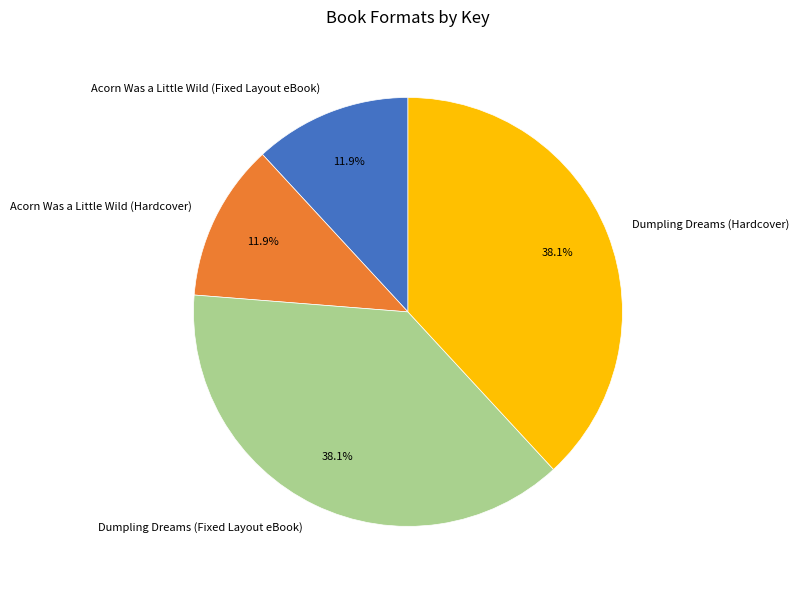

How many segments does this pie chart have?

4